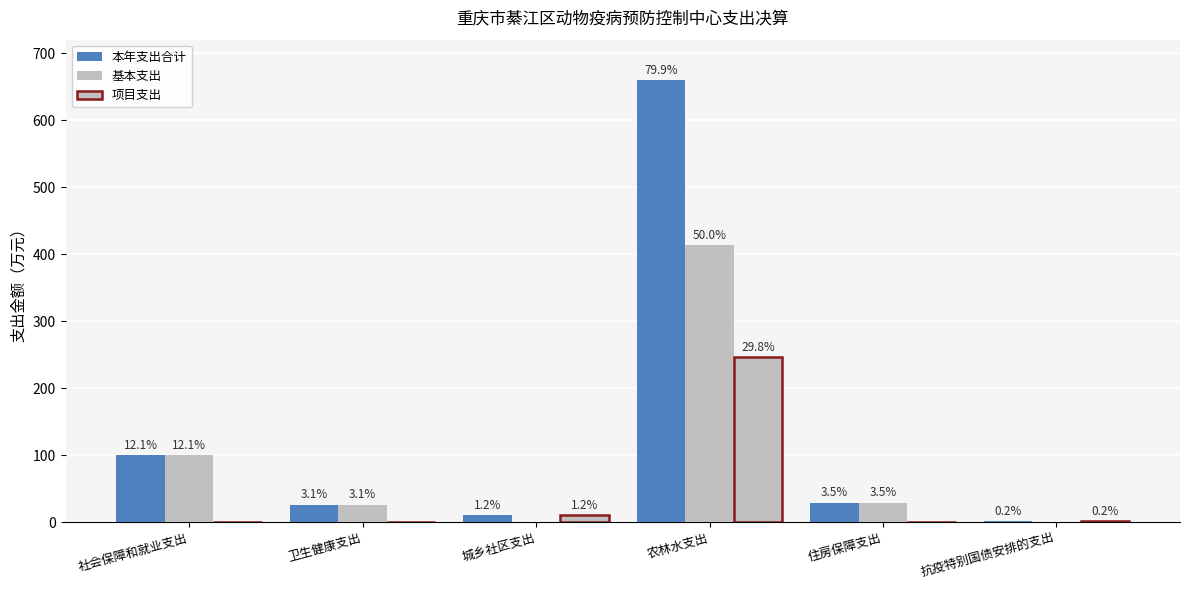

Reading right to left, extract all data points from this chart.

本年支出合计: 抗疫特别国债安排的支出=1.3	住房保障支出=29.3	农林水支出=659.2	城乡社区支出=10.1	卫生健康支出=25.9	社会保障和就业支出=99.5
基本支出: 抗疫特别国债安排的支出=0.0	住房保障支出=29.3	农林水支出=412.9	城乡社区支出=0.0	卫生健康支出=25.9	社会保障和就业支出=99.5
项目支出: 抗疫特别国债安排的支出=1.3	住房保障支出=0.0	农林水支出=246.3	城乡社区支出=10.1	卫生健康支出=0.0	社会保障和就业支出=0.0